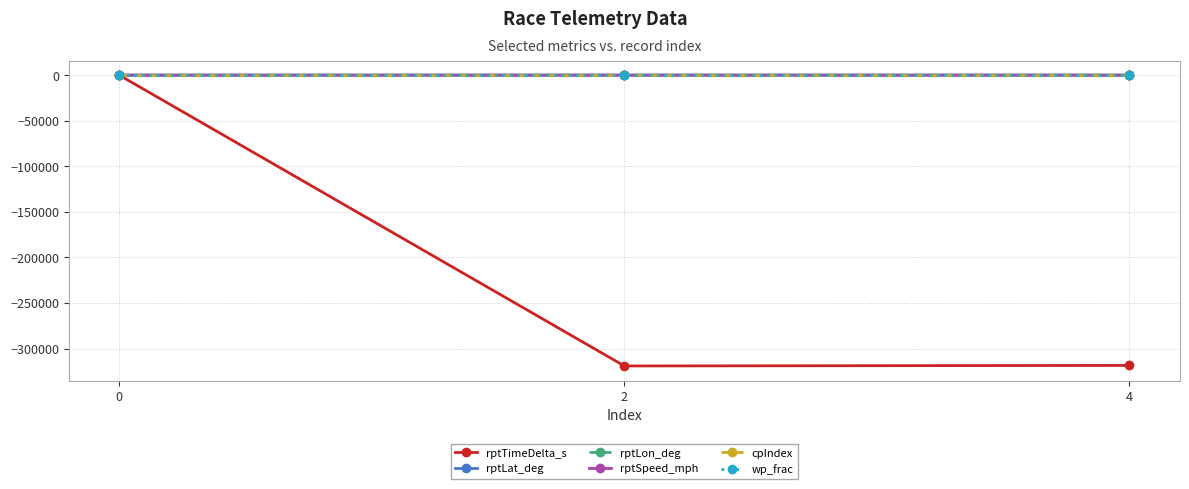

Which series has the largest range (max minus min)?

rptTimeDelta_s